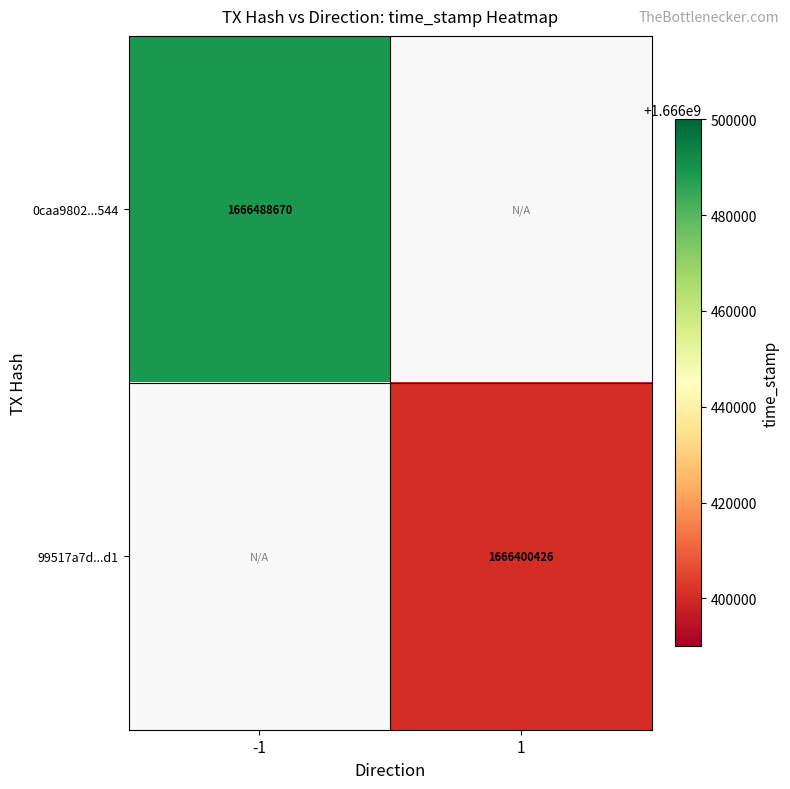

True or false: 99517a7d...d1 has a value of 2990614769 at 1.

False